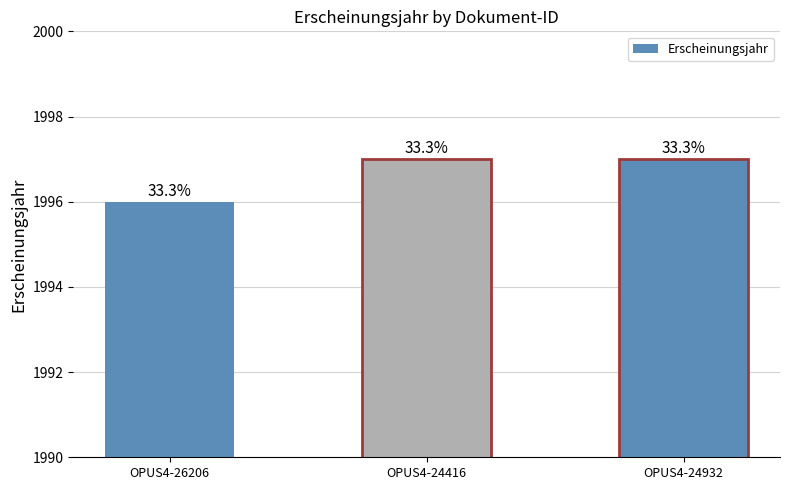

What position from the right is OPUS4-26206?

3